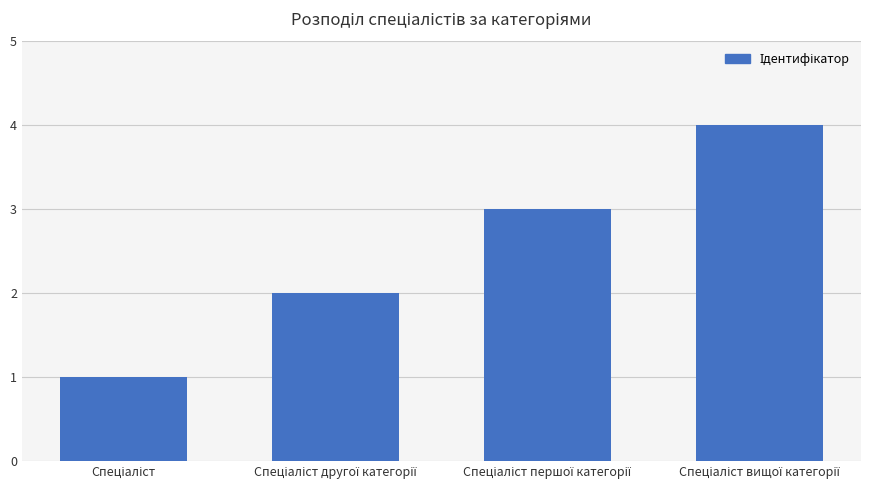

What is the difference between the maximum and minimum values?

3